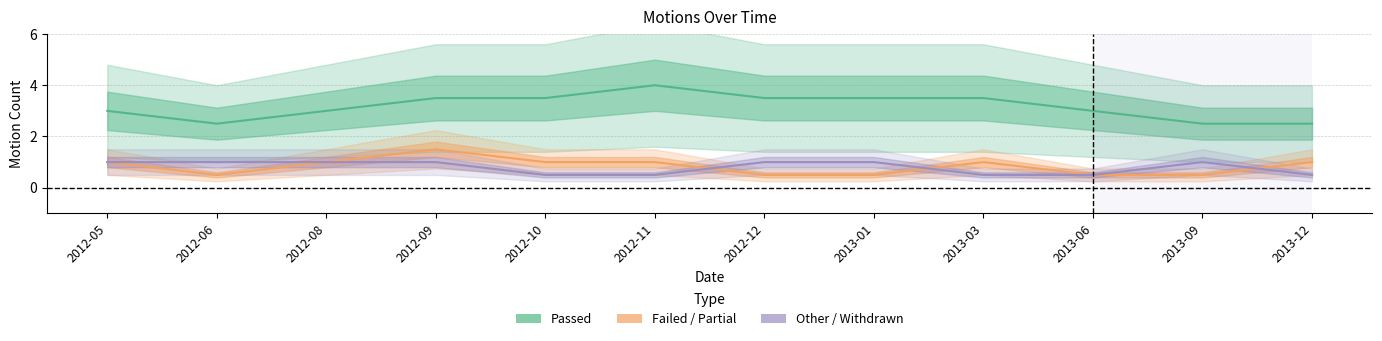

In Passed, how many points are higher than both neighbors (excluding endpoints)?

1